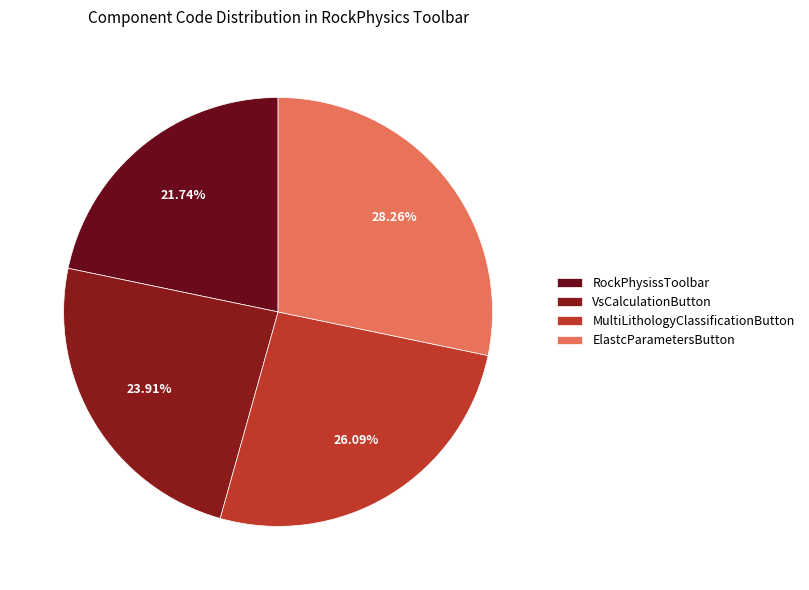

To the nearest percent, what percentage of the pie is RockPhysissToolbar?

22%